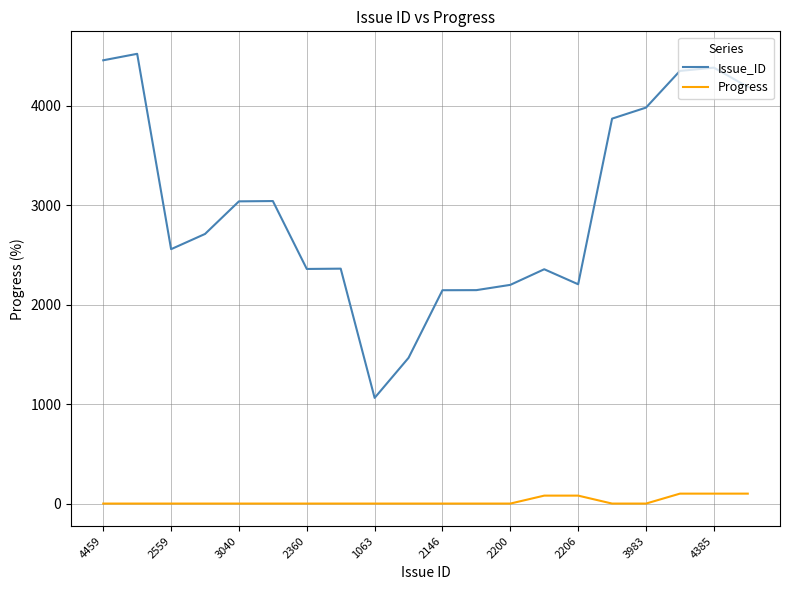

Which series has the widest spread of values?

Issue_ID